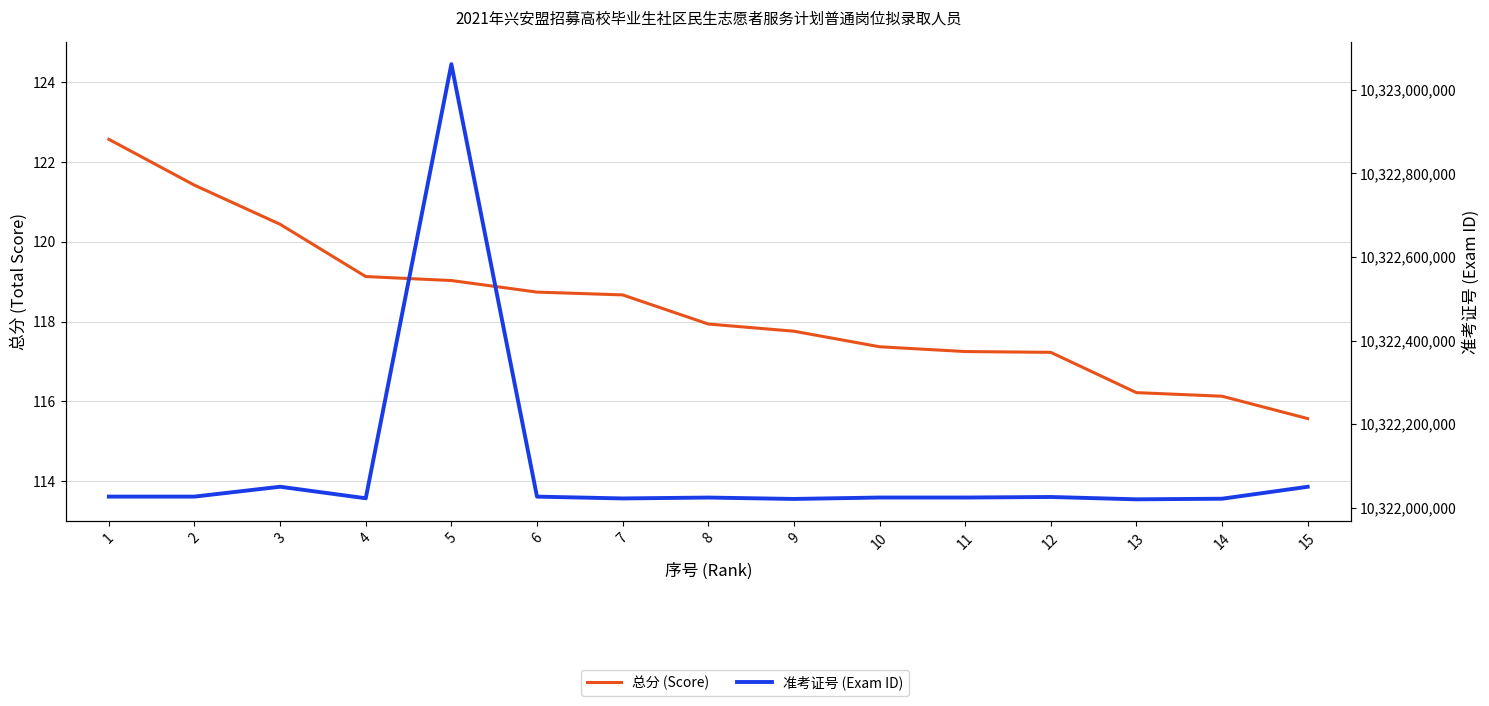

How many lines are shown in the chart?

2